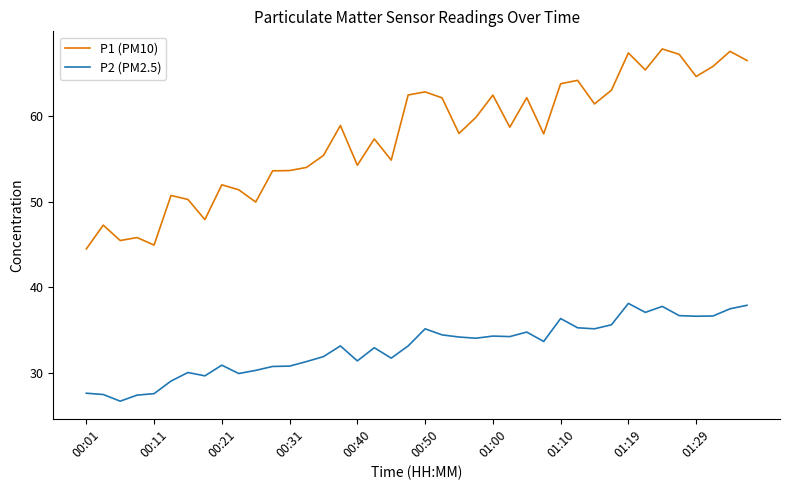

Which series has the largest total across all categories?

P1 (PM10)